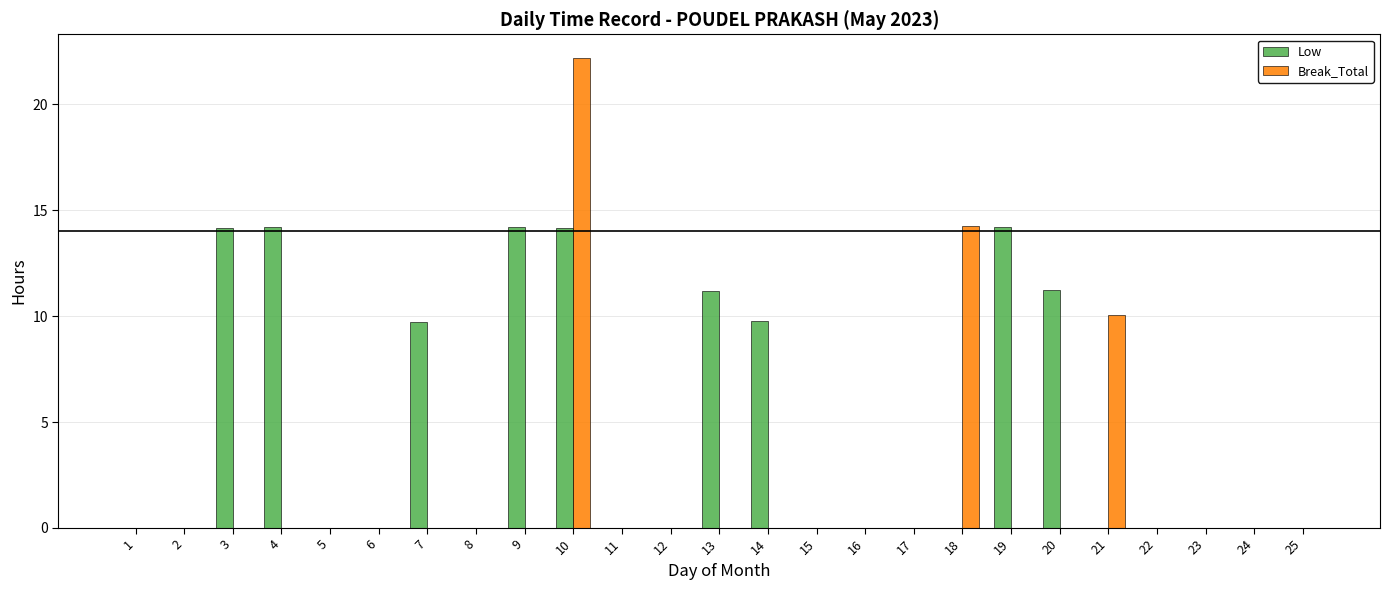

What is the highest value of the Low series?

14.2